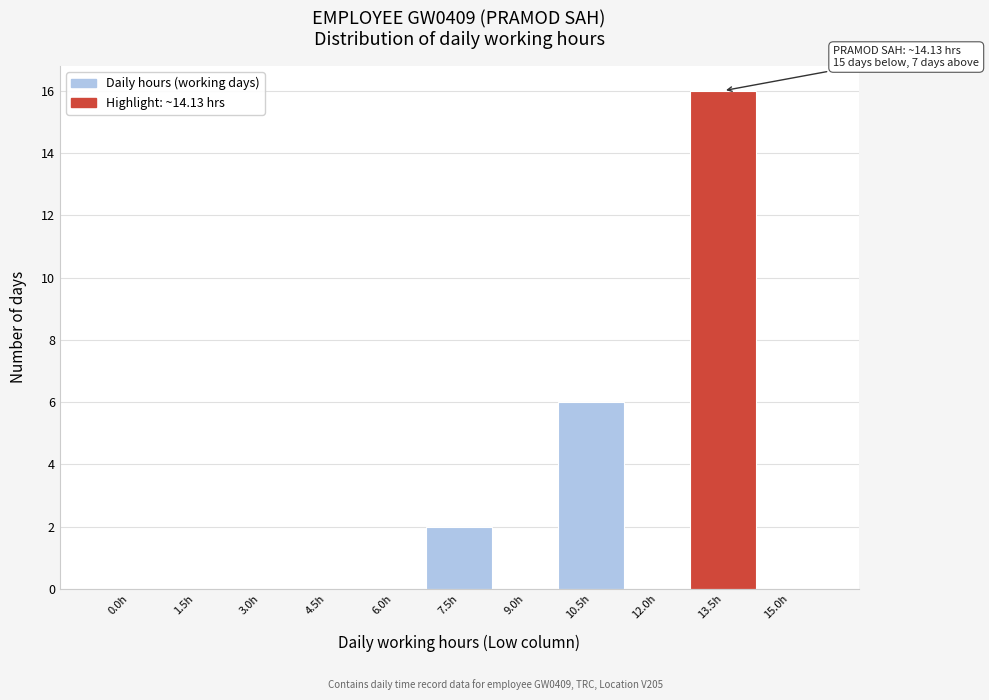

Reading left to right, extract all data points from this chart.

0.0h=0	1.5h=0	3.0h=0	4.5h=0	6.0h=0	7.5h=2	9.0h=0	10.5h=6	12.0h=0	13.5h=16	15.0h=0